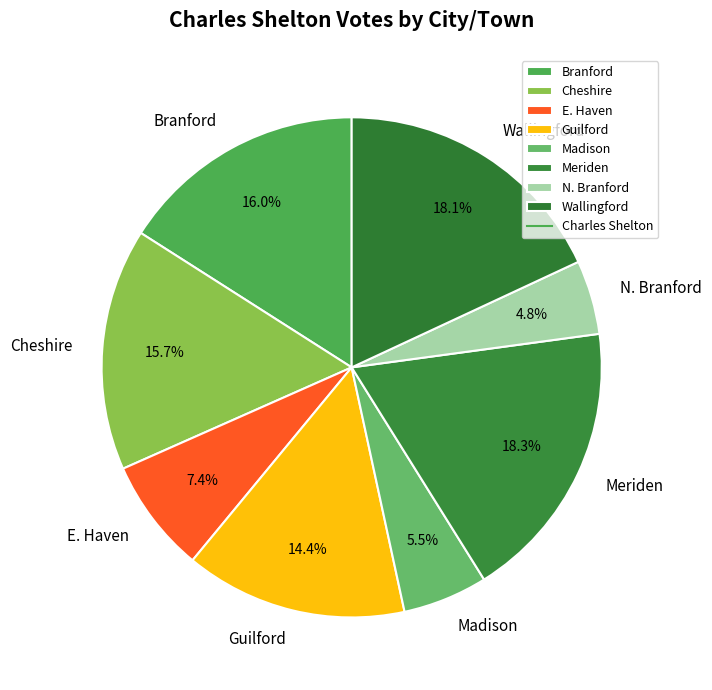

To the nearest percent, what is the difference between the largest and smallest slice percentages?

13%